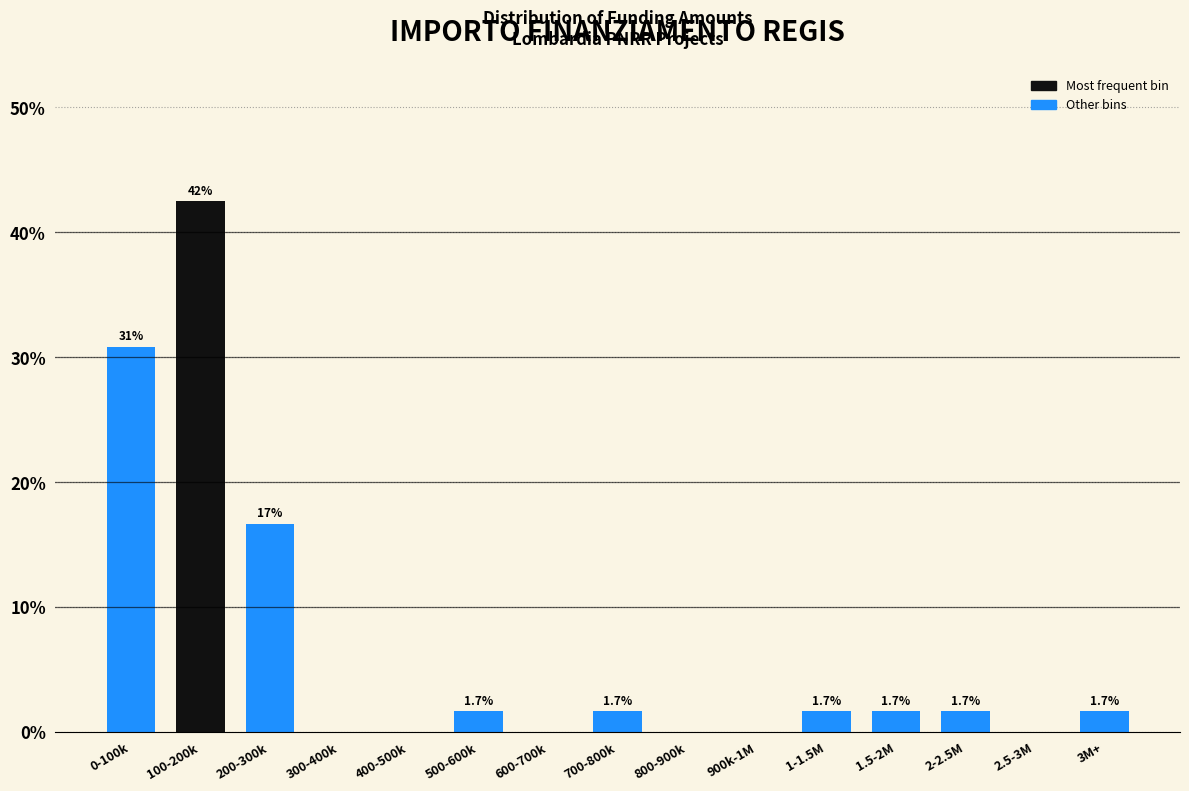

Reading left to right, transcribe all the data shown in this chart.

0-100k=30.8	100-200k=42.5	200-300k=16.7	300-400k=0.0	400-500k=0.0	500-600k=1.7	600-700k=0.0	700-800k=1.7	800-900k=0.0	900k-1M=0.0	1-1.5M=1.7	1.5-2M=1.7	2-2.5M=1.7	2.5-3M=0.0	3M+=1.7